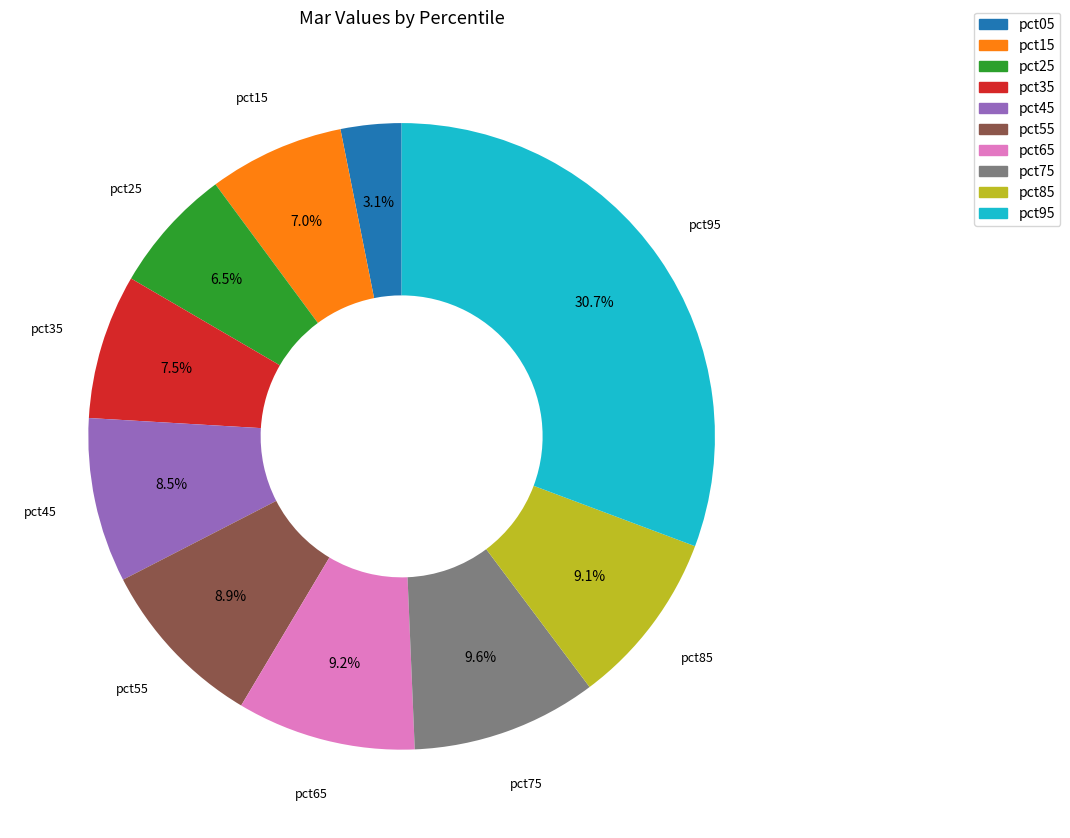

Do pct35 and pct65 together represent more than half of the pie?

No